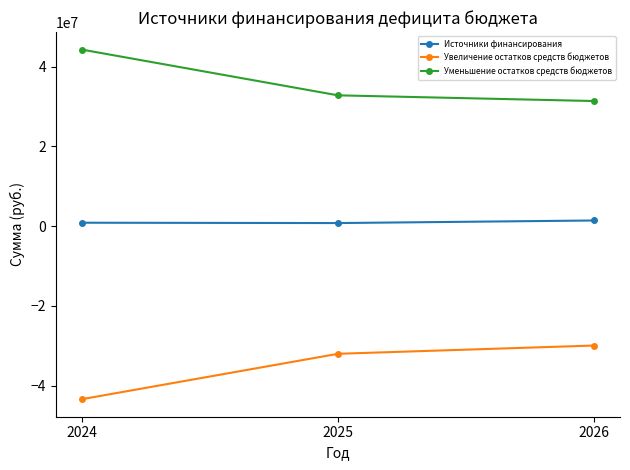

The value of Уменьшение остатков средств бюджетов at 2026 is 55809832. True or false?

False